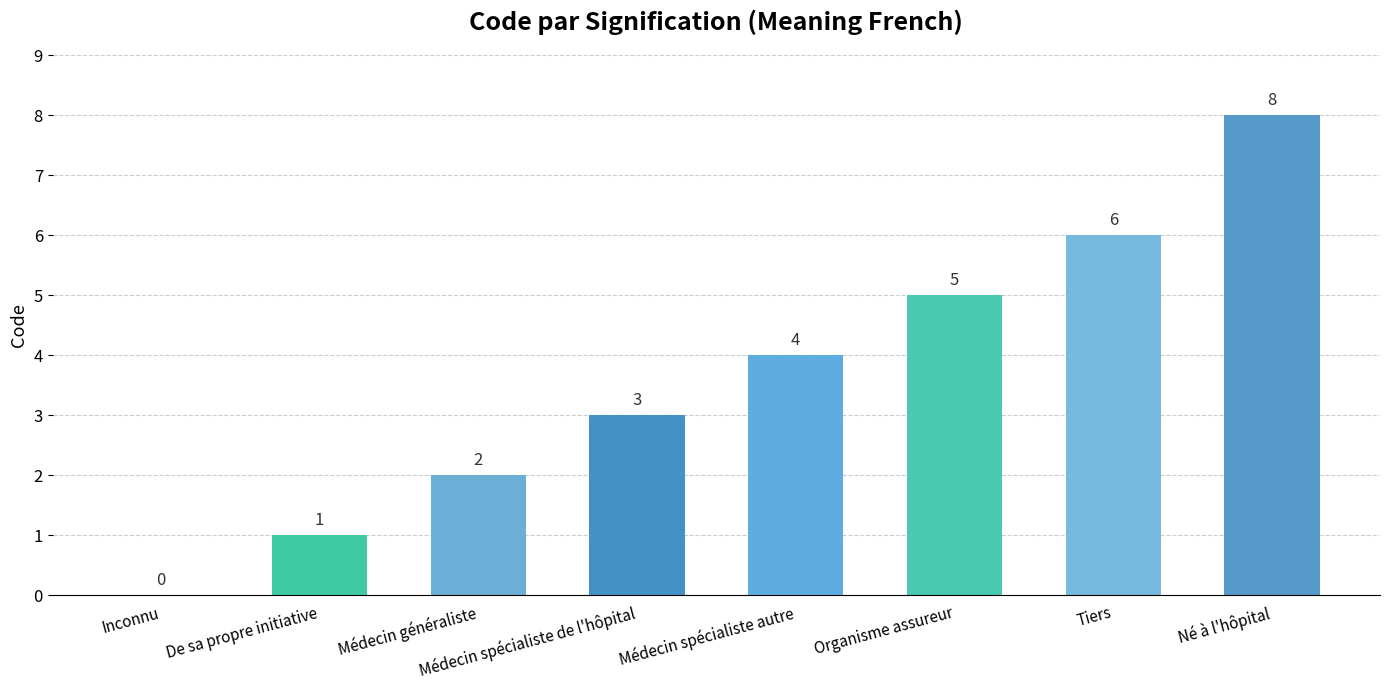

What is the sum of all values?

29